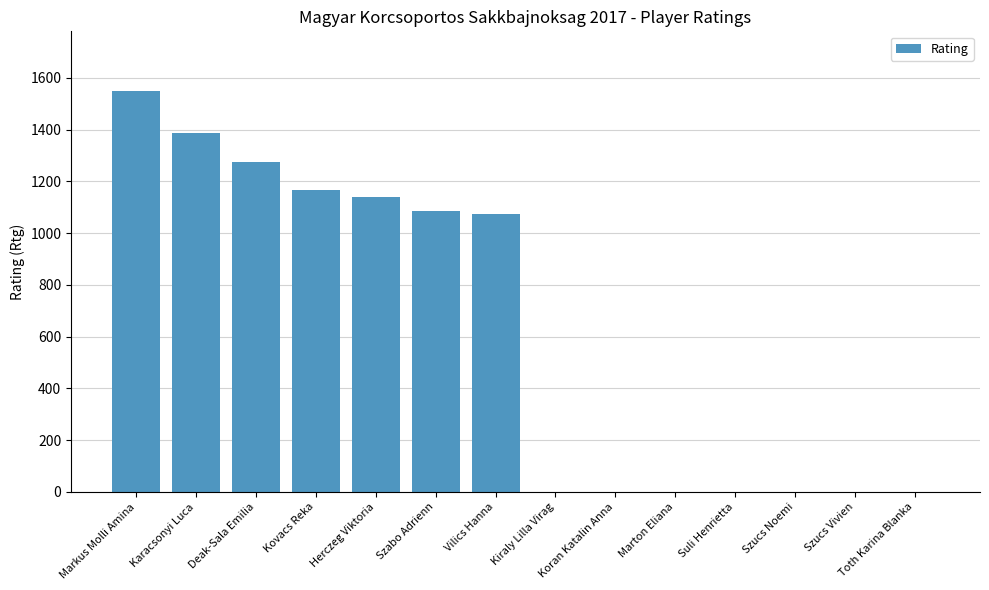

What is the difference between the values at Kovacs Reka and Herczeg Viktoria?

27